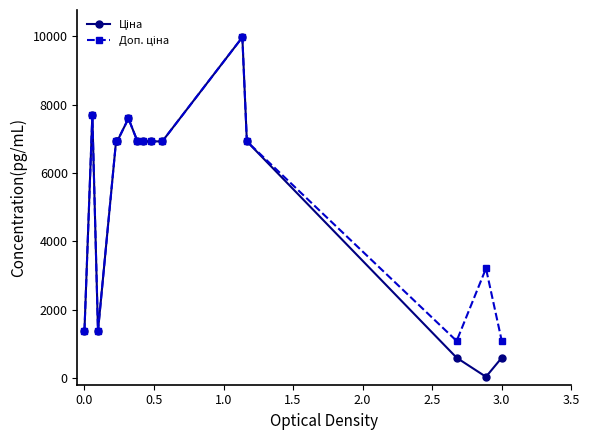

At how many categories does at least one series exceed 204?

15